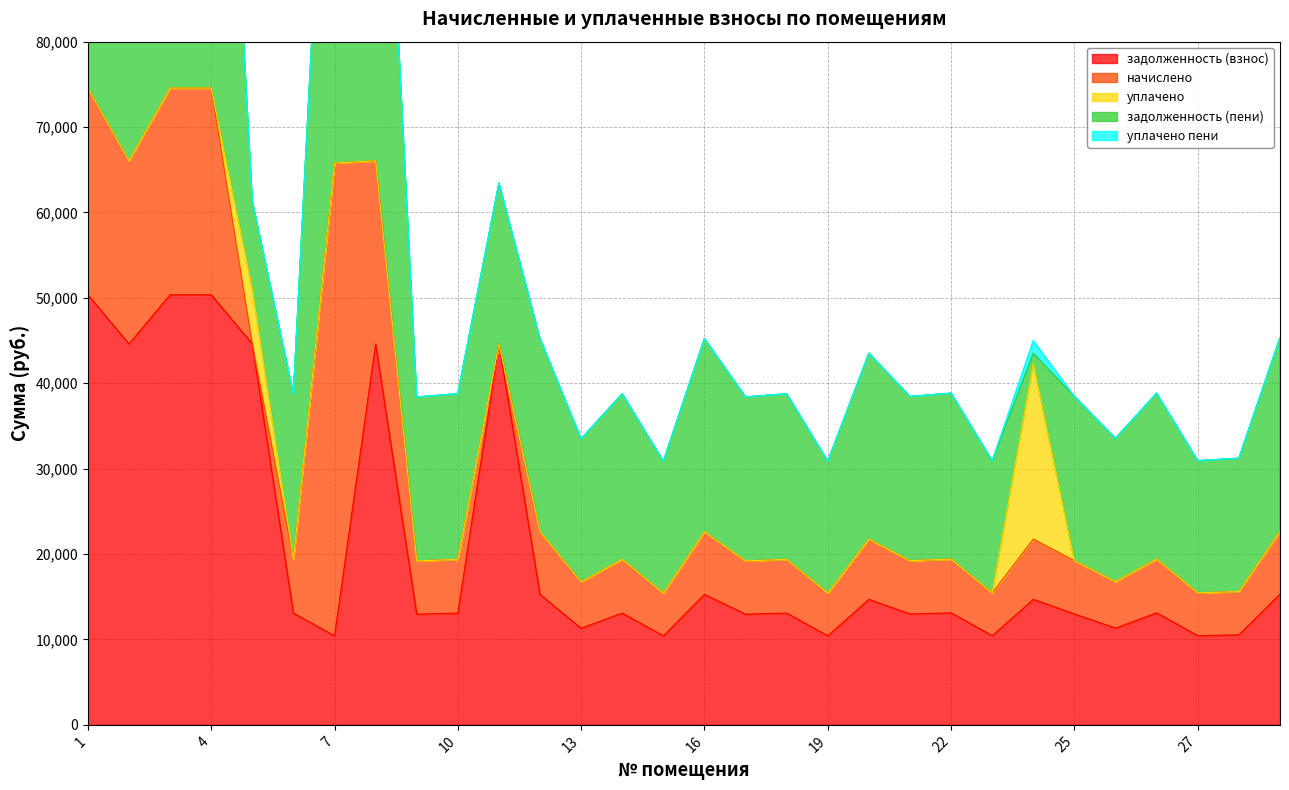

At which category is the sum across all series the highest?

1